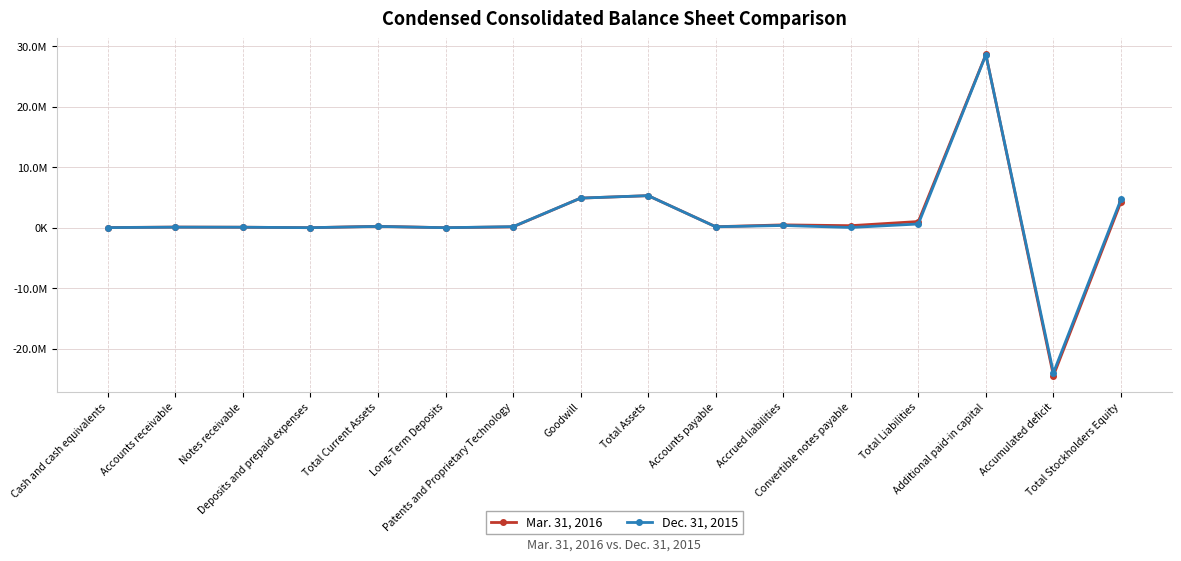

Where do Dec. 31, 2015 and Mar. 31, 2016 first cross each other?

Notes receivable and Deposits and prepaid expenses